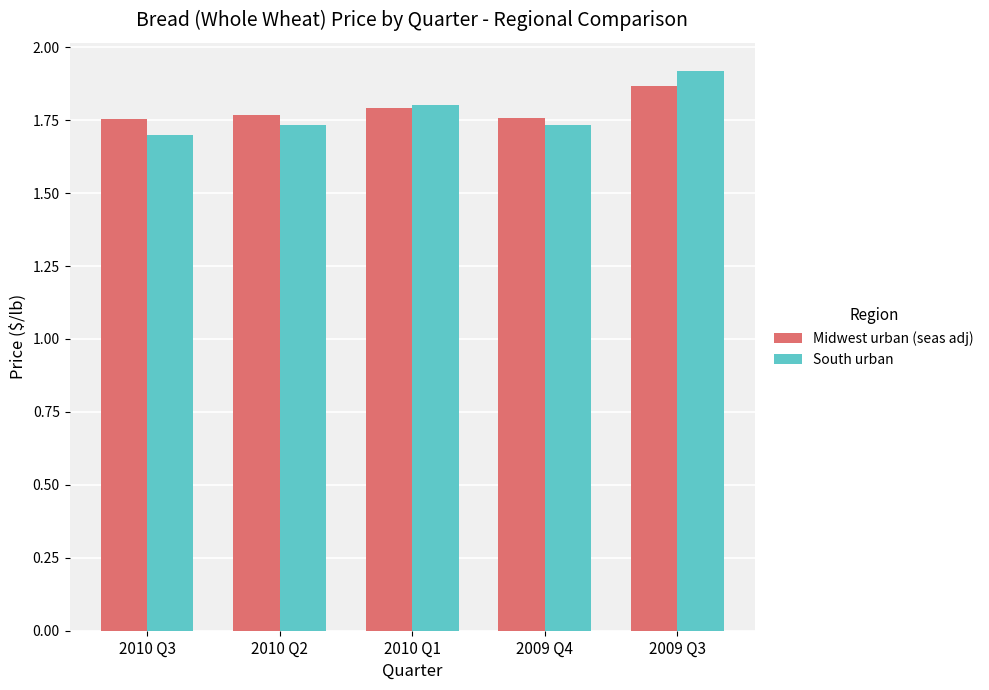

At 2010 Q2, list the series in order from largest to smallest.

Midwest urban (seas adj), South urban